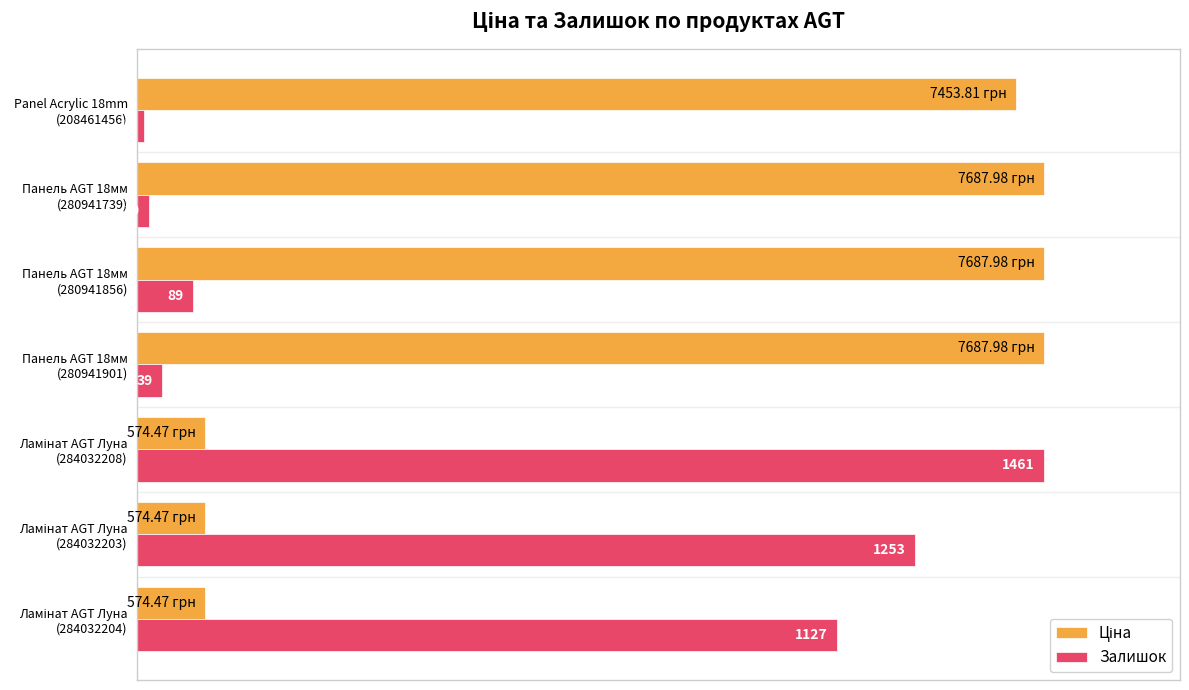

Does the chart contain stacked bars?

No